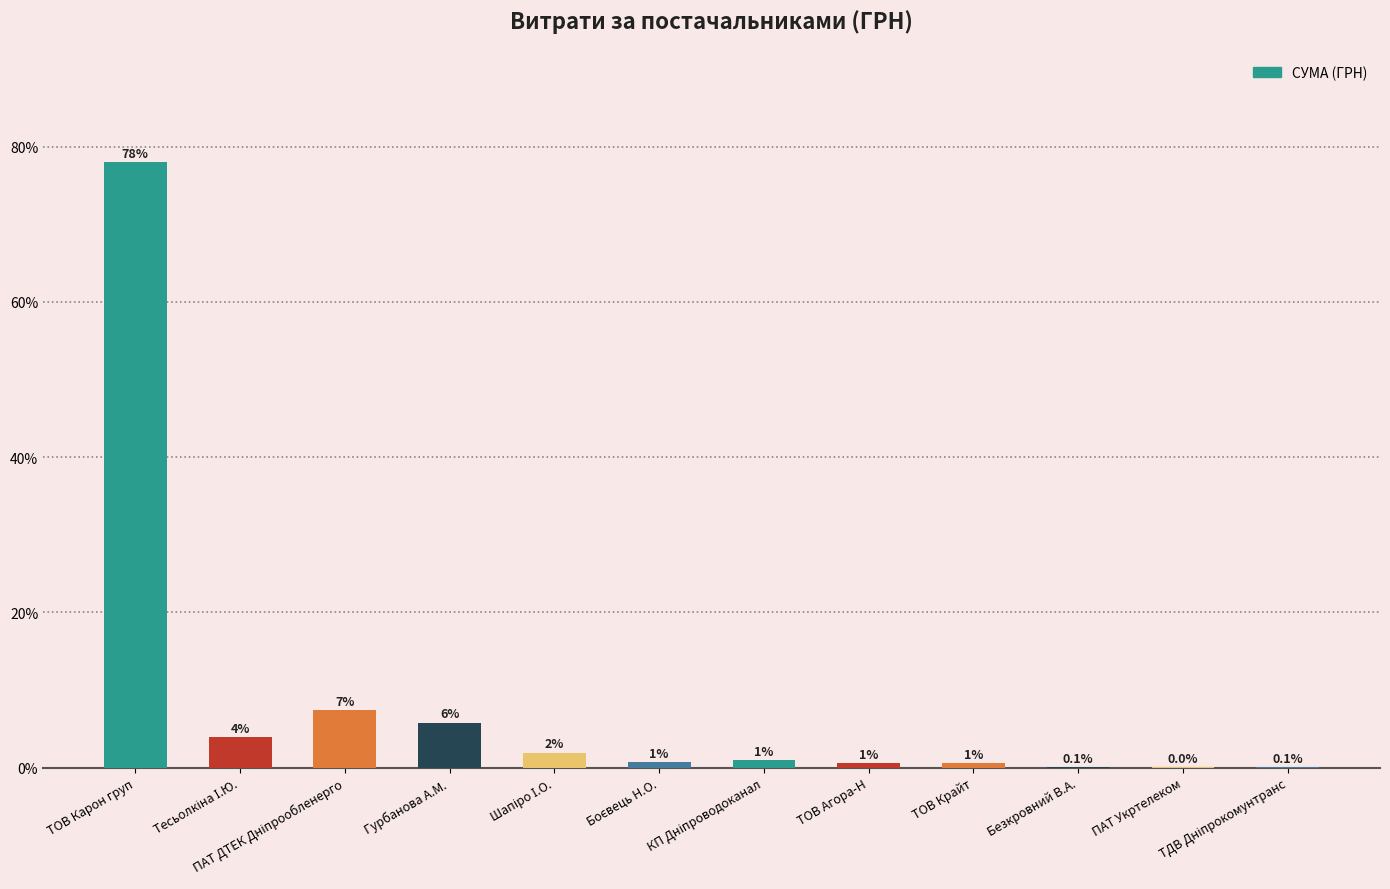

Which category has the lowest value across all series?

ПАТ Укртелеком